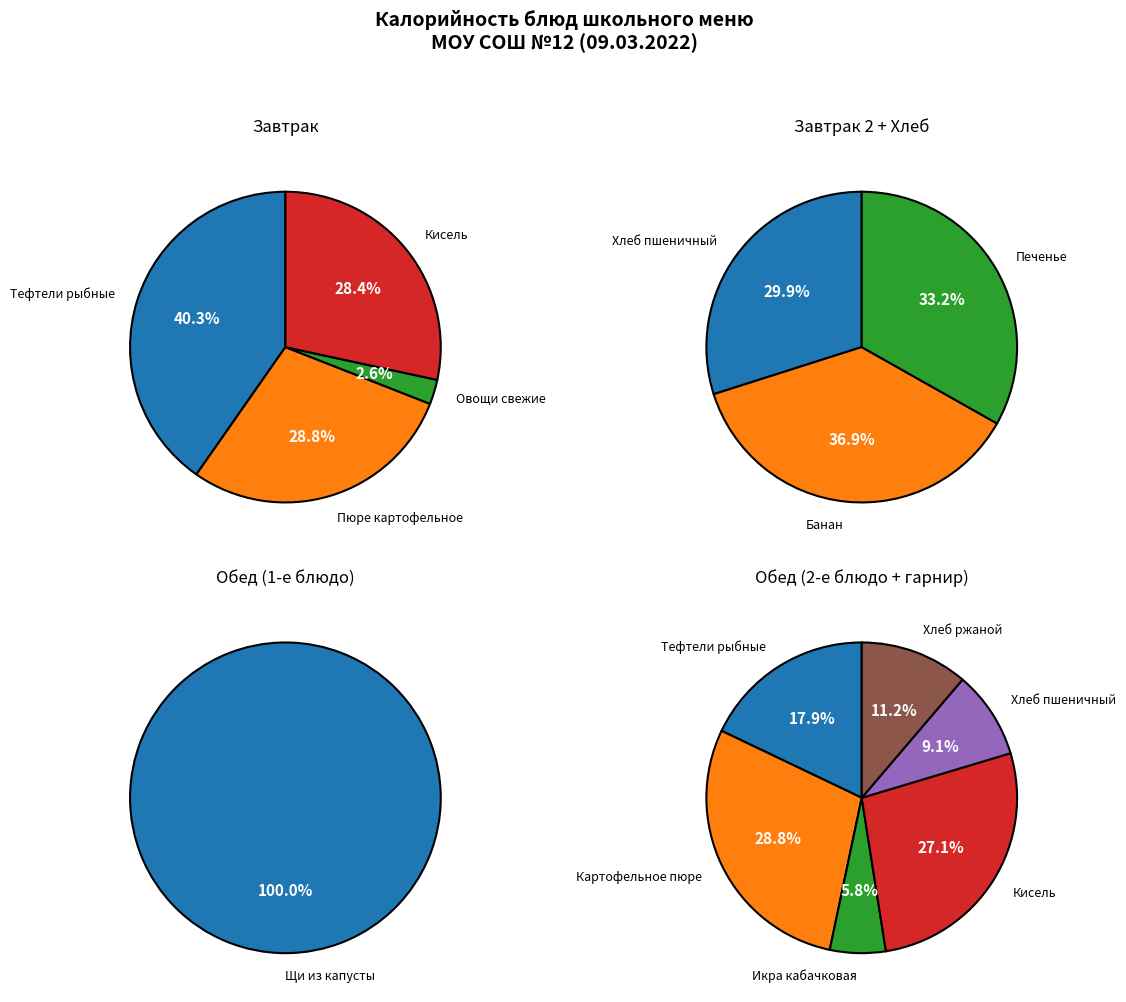

Count the number of slices in the pie.

14